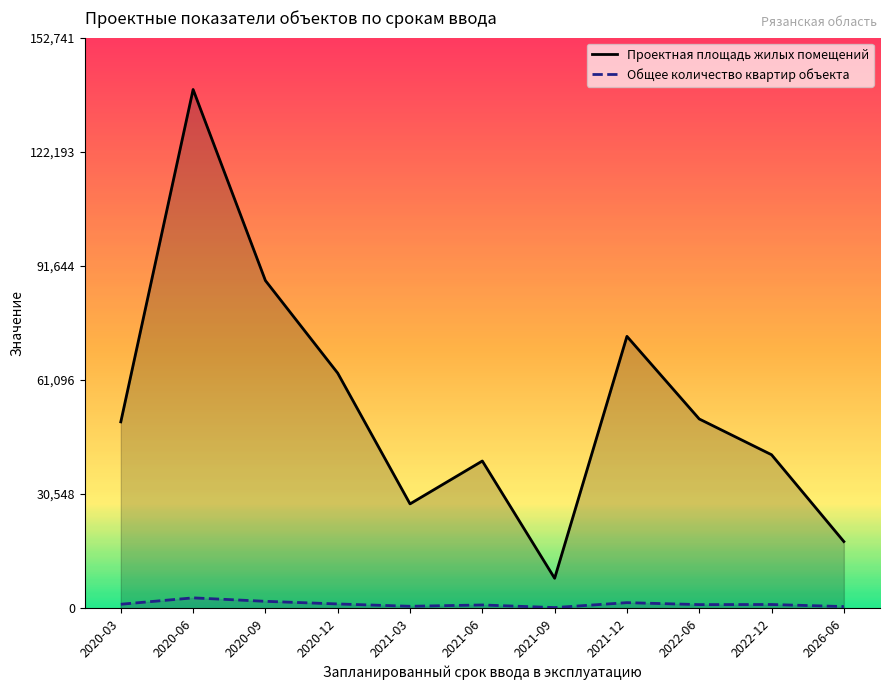

What is the maximum value shown in the chart?

138856